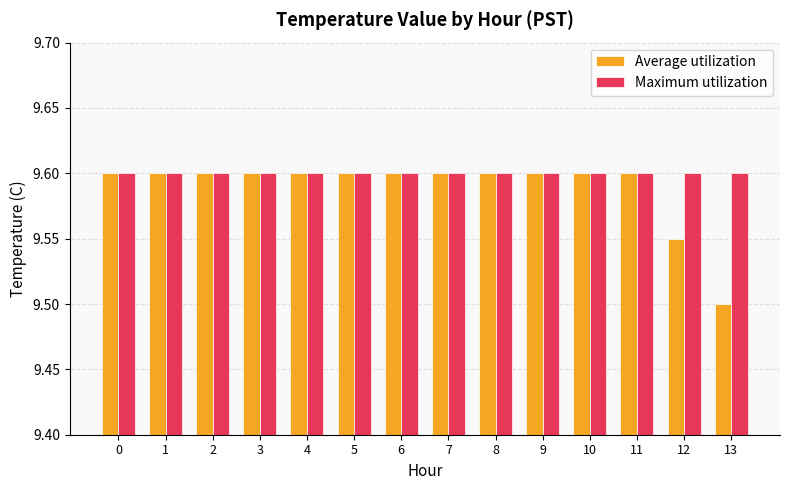

What is the sum of the Average utilization values at 10 and 5?

19.2